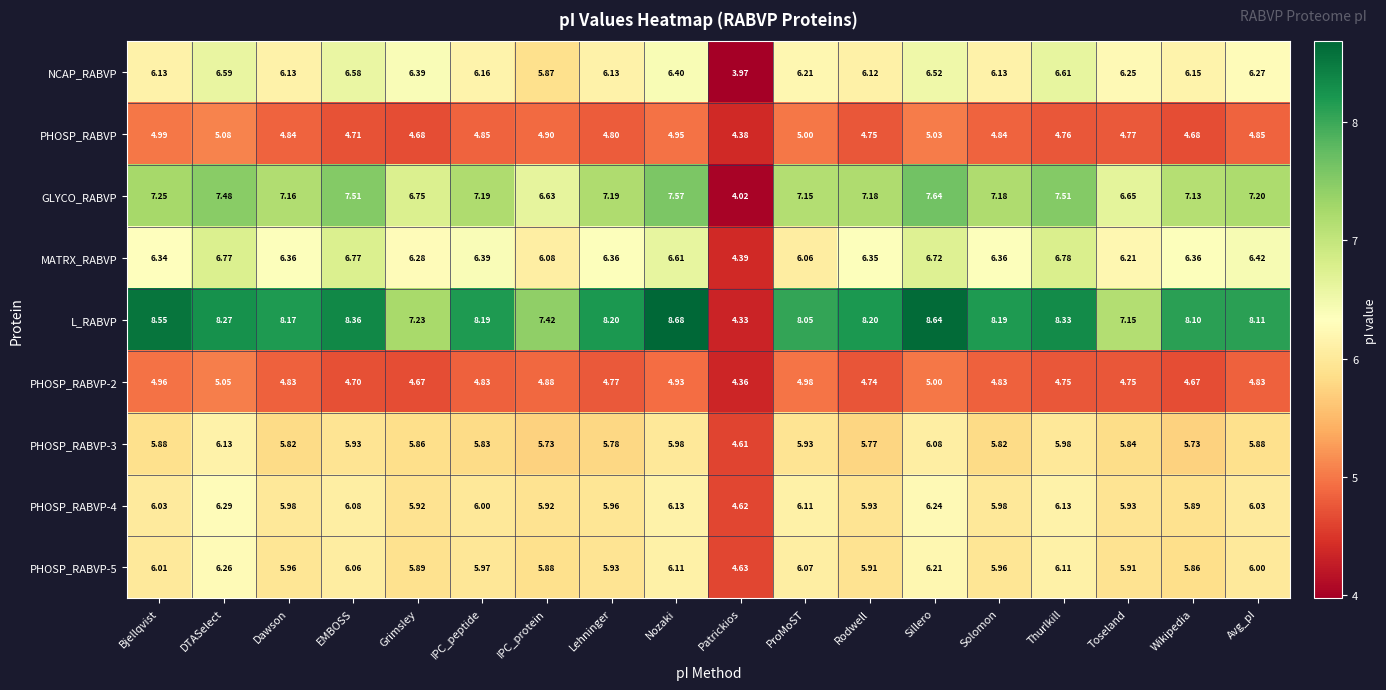

Is the value of PHOSP_RABVP-5 at ProMoST greater than the value of PHOSP_RABVP-3 at Lehninger?

Yes